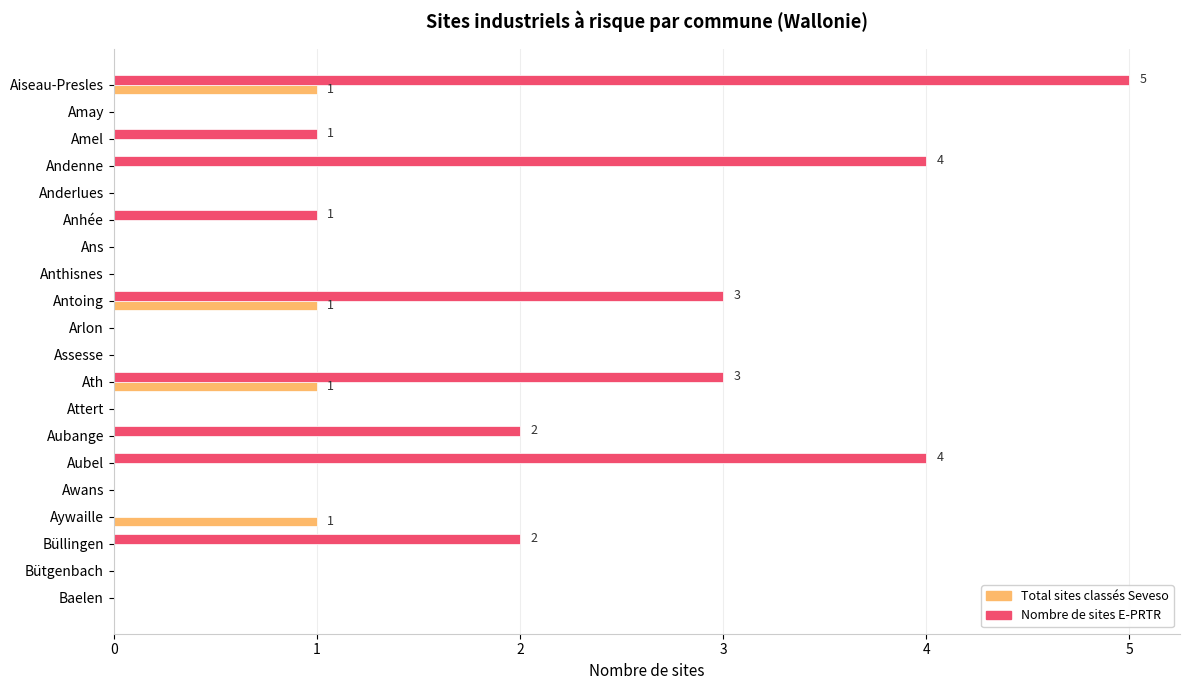

Between Antoing and Baelen, which series saw the biggest shift?

Nombre de sites E-PRTR